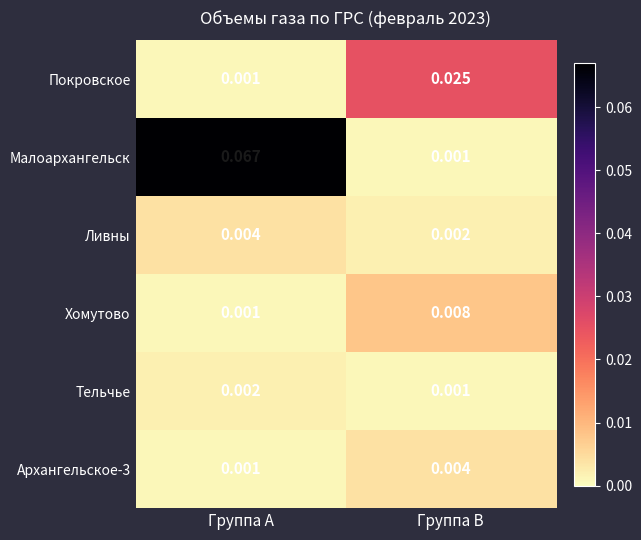

Which category has the highest value in the Покровское series?

Группа B